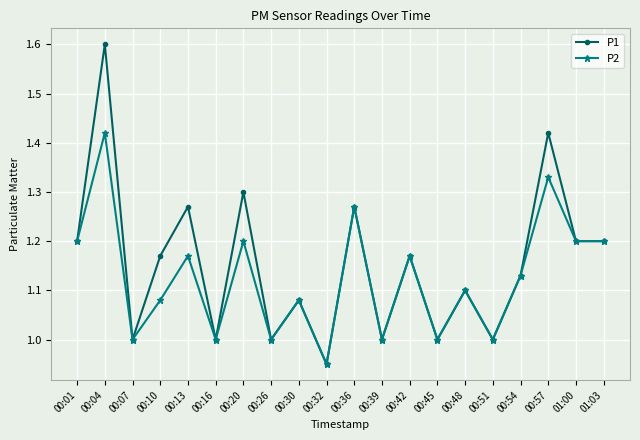

Where does the P2 series first go above 1?

00:01